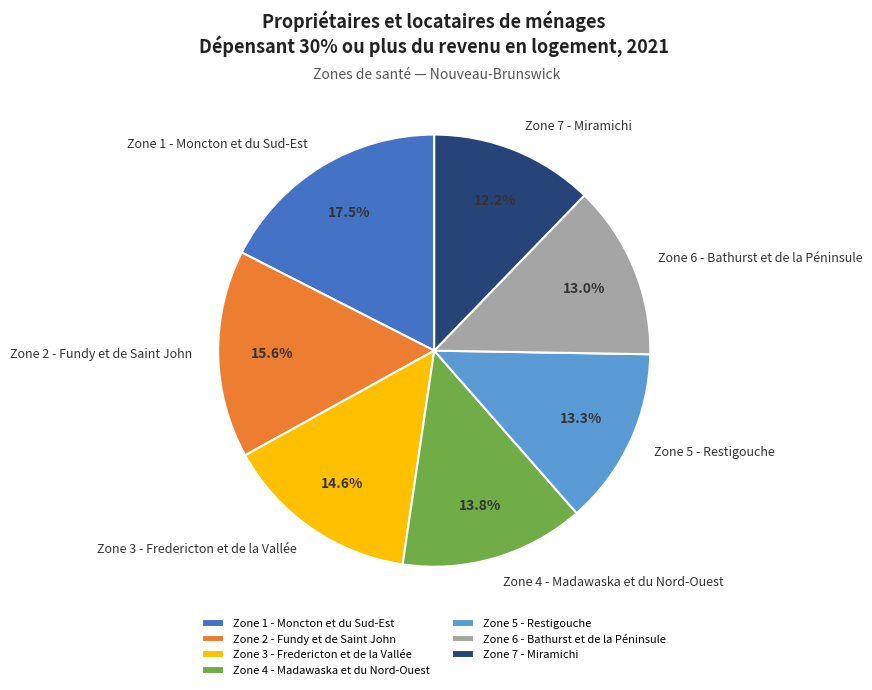

Is there a majority slice in this chart?

No